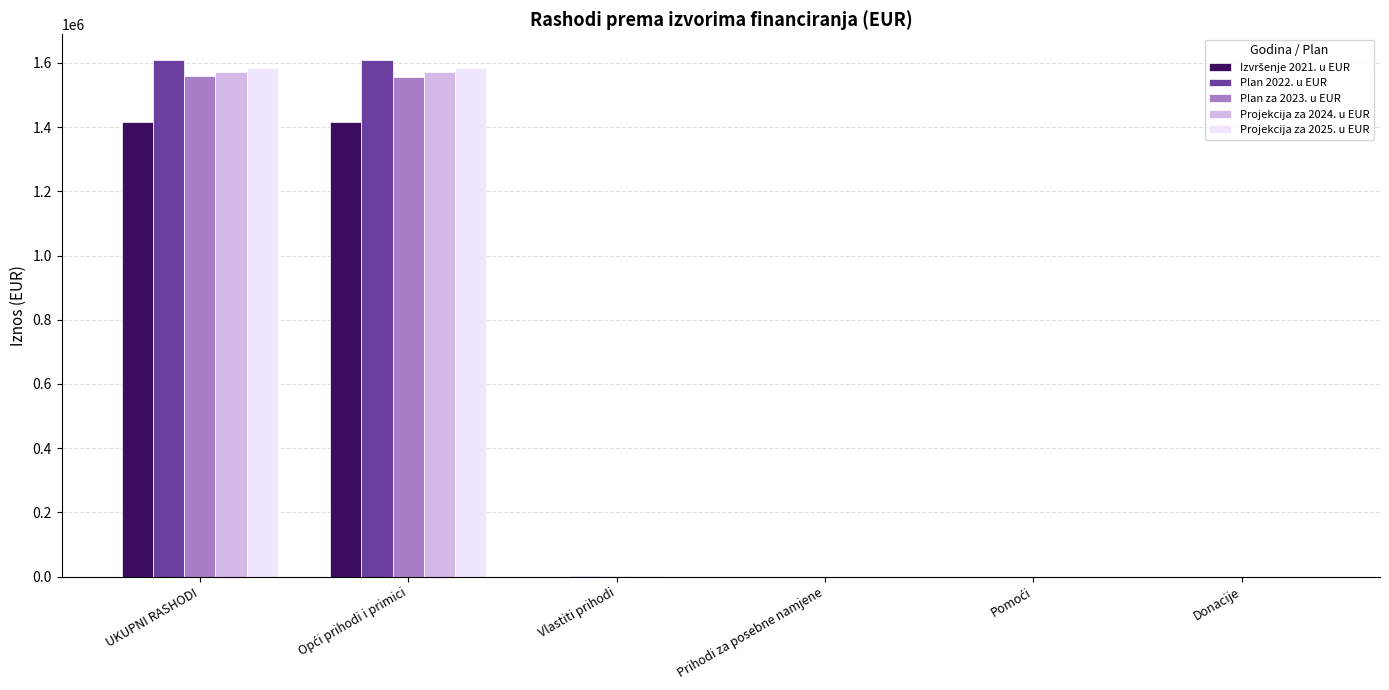

True or false: Plan 2022. u EUR has a value of 0.0 at Donacije.

True